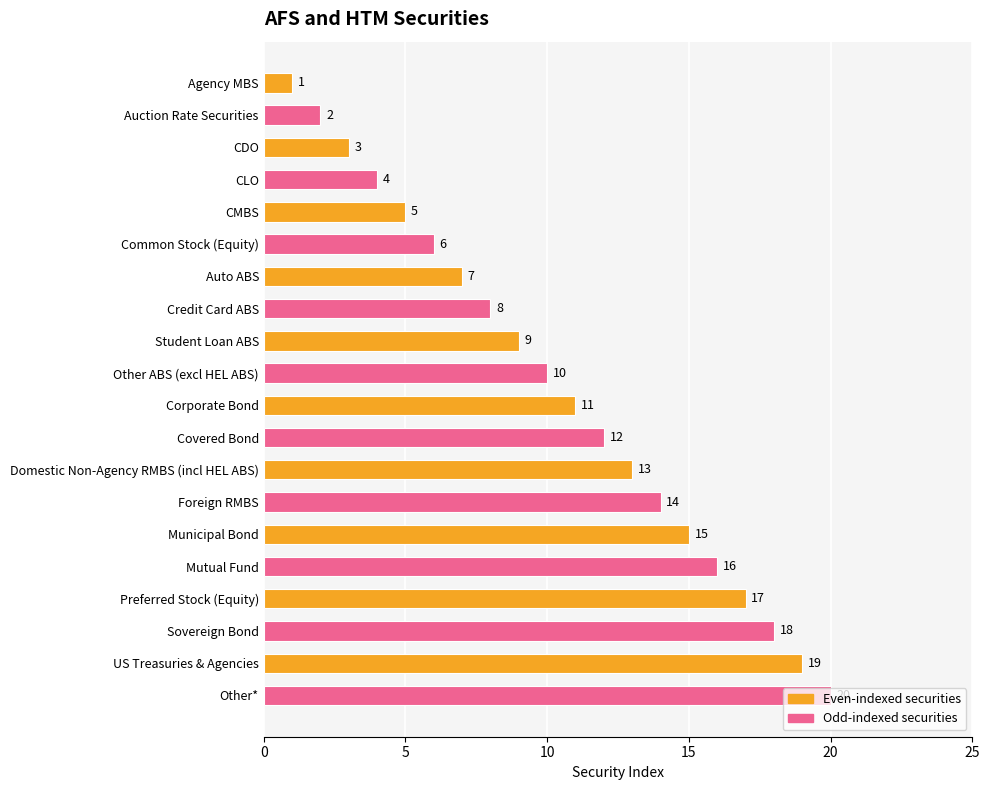

What is the difference between the maximum and second lowest values?

18